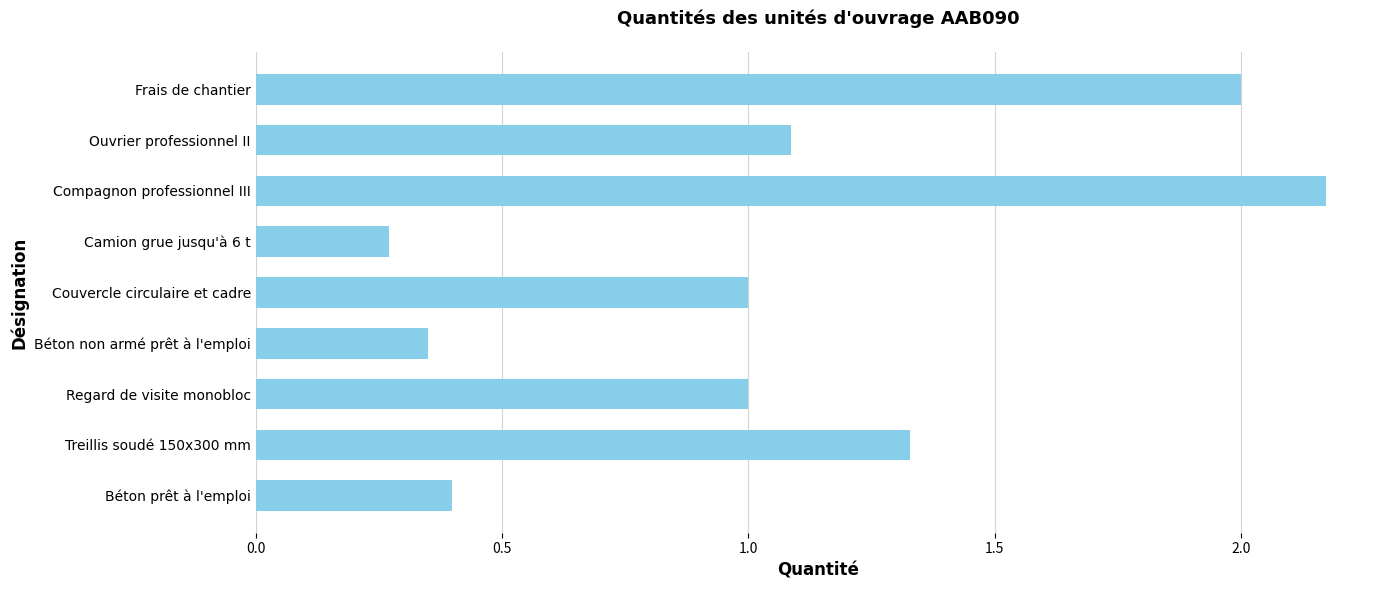

Which category has the highest value across all series?

Compagnon professionnel III